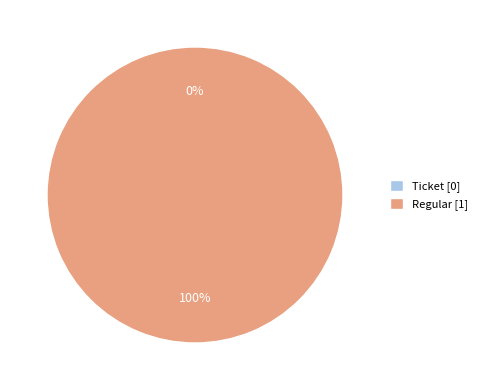

True or false: Regular accounts for 99% of the total.

False